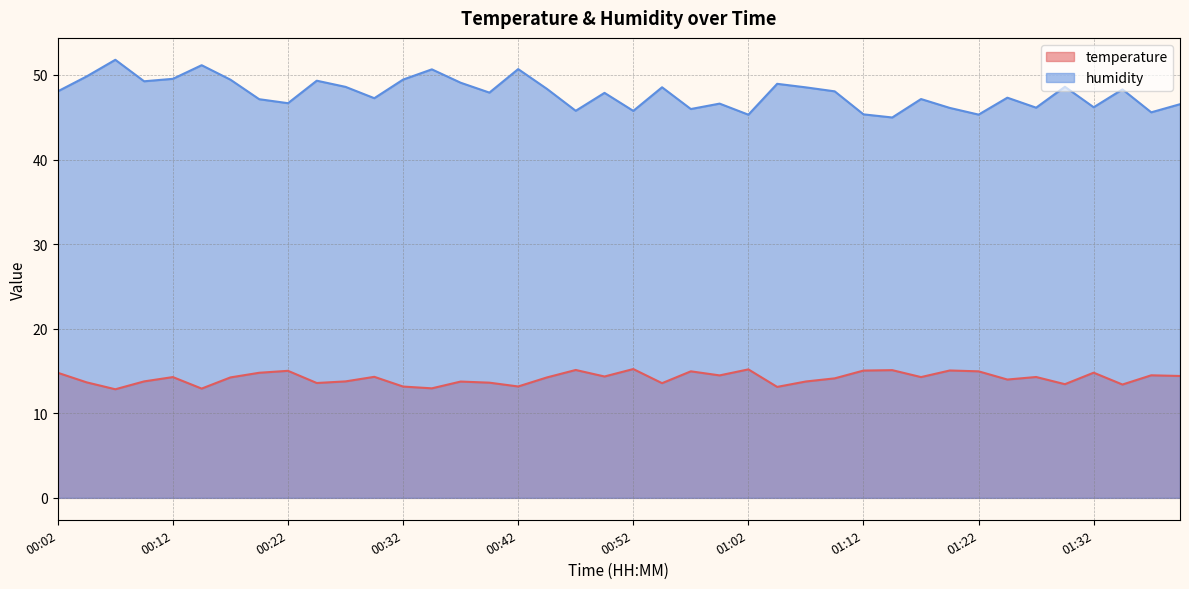

True or false: temperature and humidity cross at least once.

False